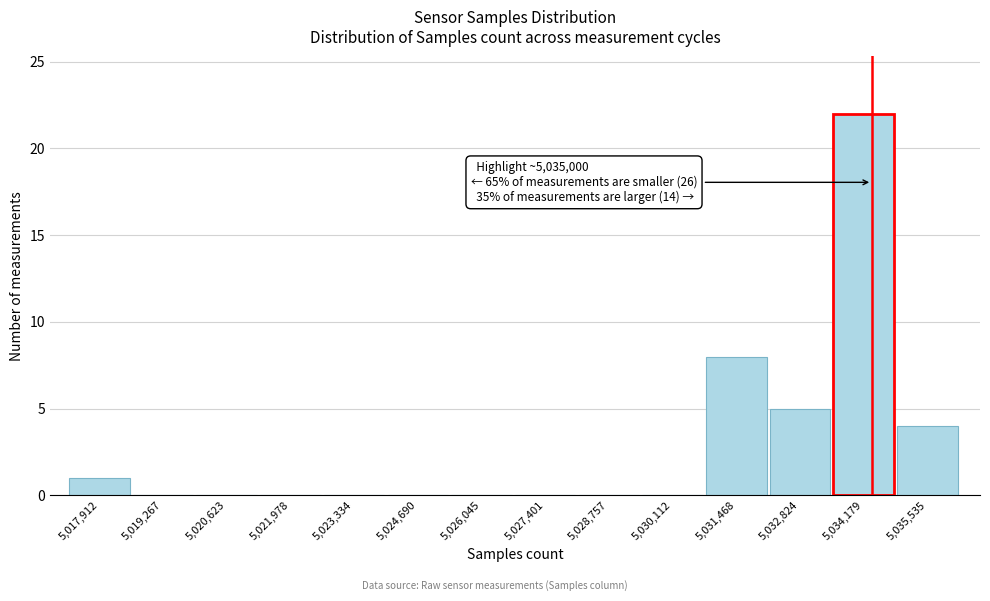

Reading right to left, list all the values displayed in this chart.

5,035,535=4	5,034,179=22	5,032,824=5	5,031,468=8	5,030,112=0	5,028,757=0	5,027,401=0	5,026,045=0	5,024,690=0	5,023,334=0	5,021,978=0	5,020,623=0	5,019,267=0	5,017,912=1